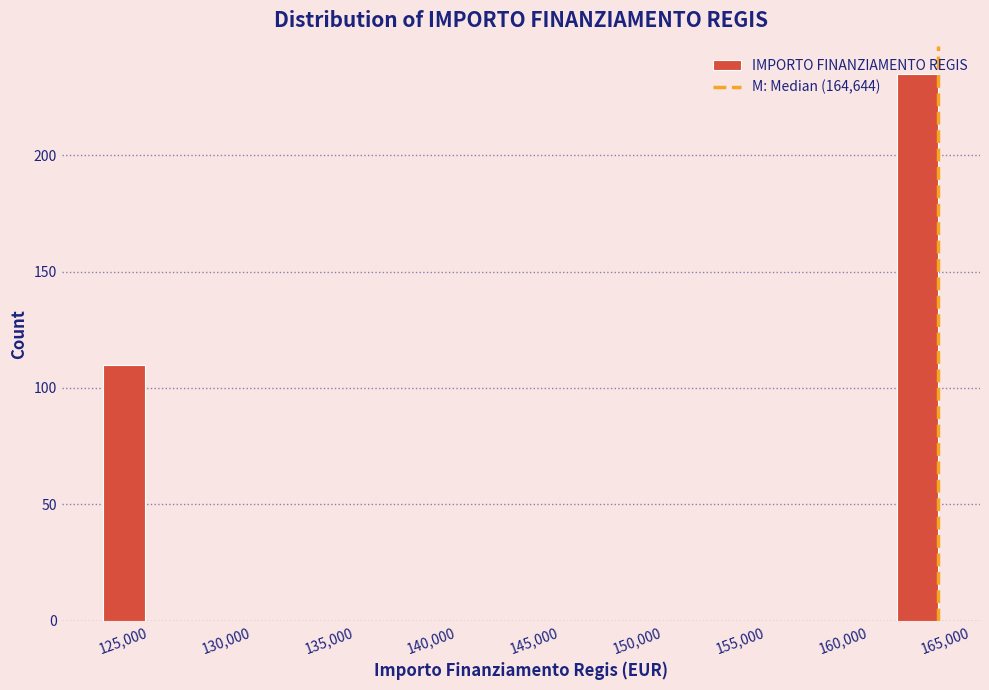

Reading left to right, transcribe this chart: for each bar, give the range it covers on the x-axis and its height. Neither the bar edges nor the heights are printed on the chart, so give them approximately, as read against the axes.

124000 to 126000: 110
126000 to 128000: 0
128000 to 130000: 0
130000 to 132000: 0
132000 to 134000: 0
134000 to 136000: 0
136000 to 138500: 0
138500 to 140500: 0
140500 to 142500: 0
142500 to 144500: 0
144500 to 146500: 0
146500 to 148500: 0
148500 to 150500: 0
150500 to 152500: 0
152500 to 154500: 0
154500 to 156500: 0
156500 to 158500: 0
158500 to 160500: 0
160500 to 162500: 0
162500 to 164500: 235